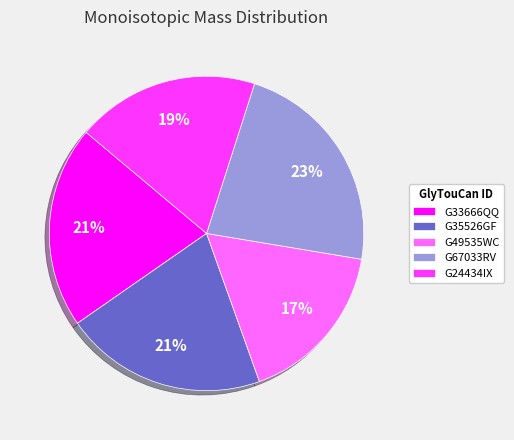

How many segments does this pie chart have?

5